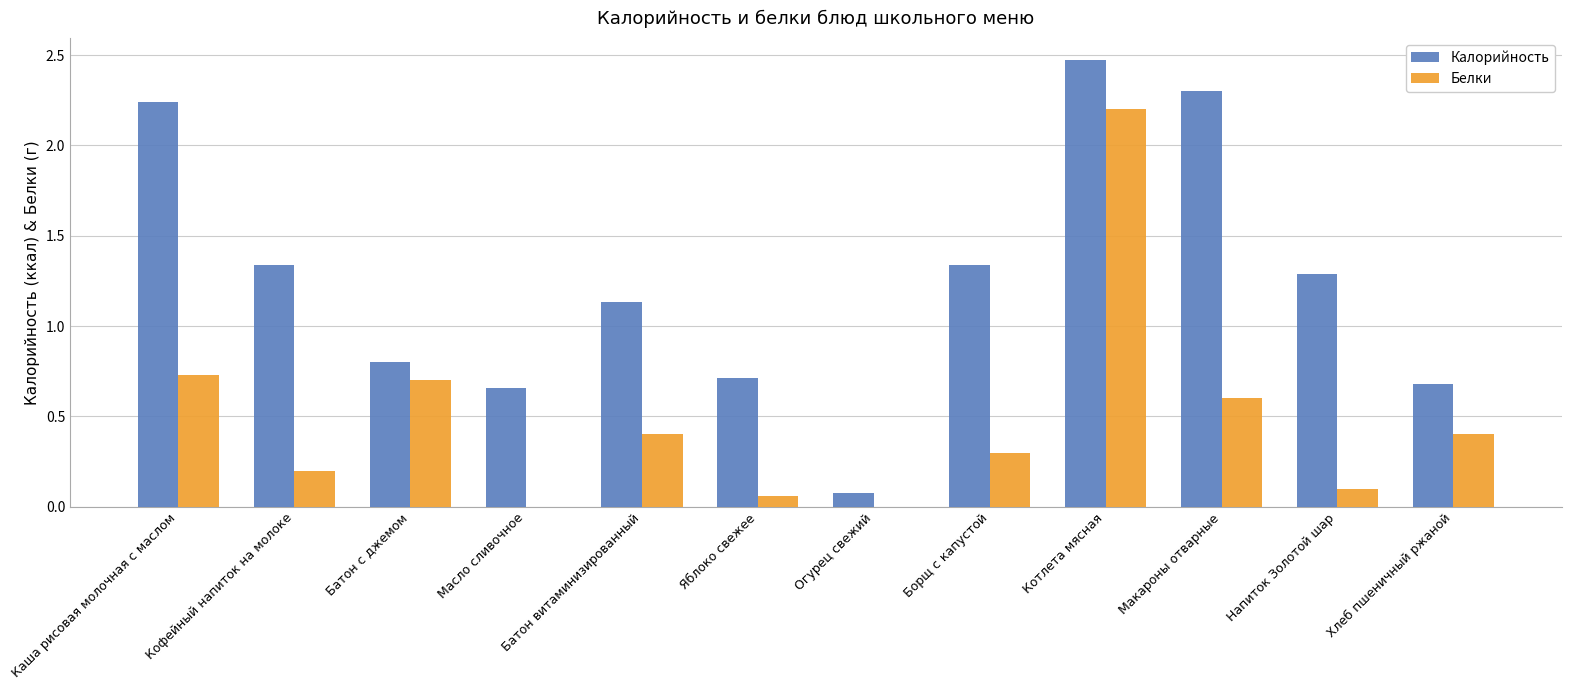

What value does the Белки series have at Борщ с капустой?

0.3